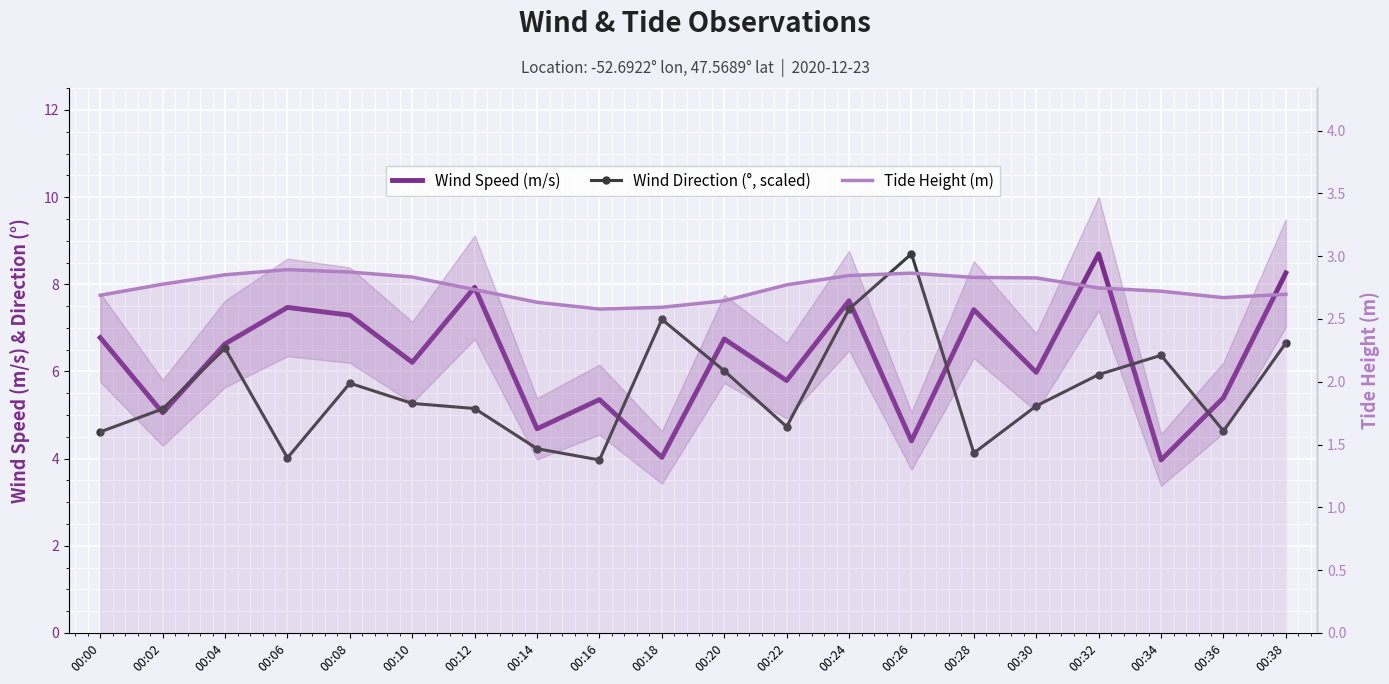

Reading left to right, transcribe all the data shown in this chart.

Wind Speed (m/s): 00:00=6.8	00:02=5.1	00:04=6.6	00:06=7.5	00:08=7.3	00:10=6.2	00:12=7.9	00:14=4.7	00:16=5.4	00:18=4.0	00:20=6.7	00:22=5.8	00:24=7.6	00:26=4.4	00:28=7.4	00:30=6.0	00:32=8.7	00:34=4.0	00:36=5.4	00:38=8.3
Wind Direction (°, scaled): 00:00=4.6	00:02=5.1	00:04=6.5	00:06=4.0	00:08=5.7	00:10=5.3	00:12=5.1	00:14=4.2	00:16=4.0	00:18=7.2	00:20=6.0	00:22=4.7	00:24=7.4	00:26=8.7	00:28=4.1	00:30=5.2	00:32=5.9	00:34=6.4	00:36=4.6	00:38=6.7
Tide Height (m): 00:00=2.7	00:02=2.8	00:04=2.9	00:06=2.9	00:08=2.9	00:10=2.8	00:12=2.7	00:14=2.6	00:16=2.6	00:18=2.6	00:20=2.6	00:22=2.8	00:24=2.8	00:26=2.9	00:28=2.8	00:30=2.8	00:32=2.7	00:34=2.7	00:36=2.7	00:38=2.7